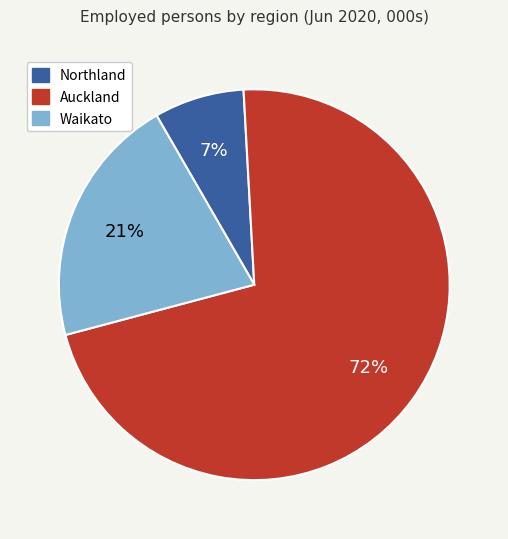

Is the sum of Northland and Waikato greater than half?

No